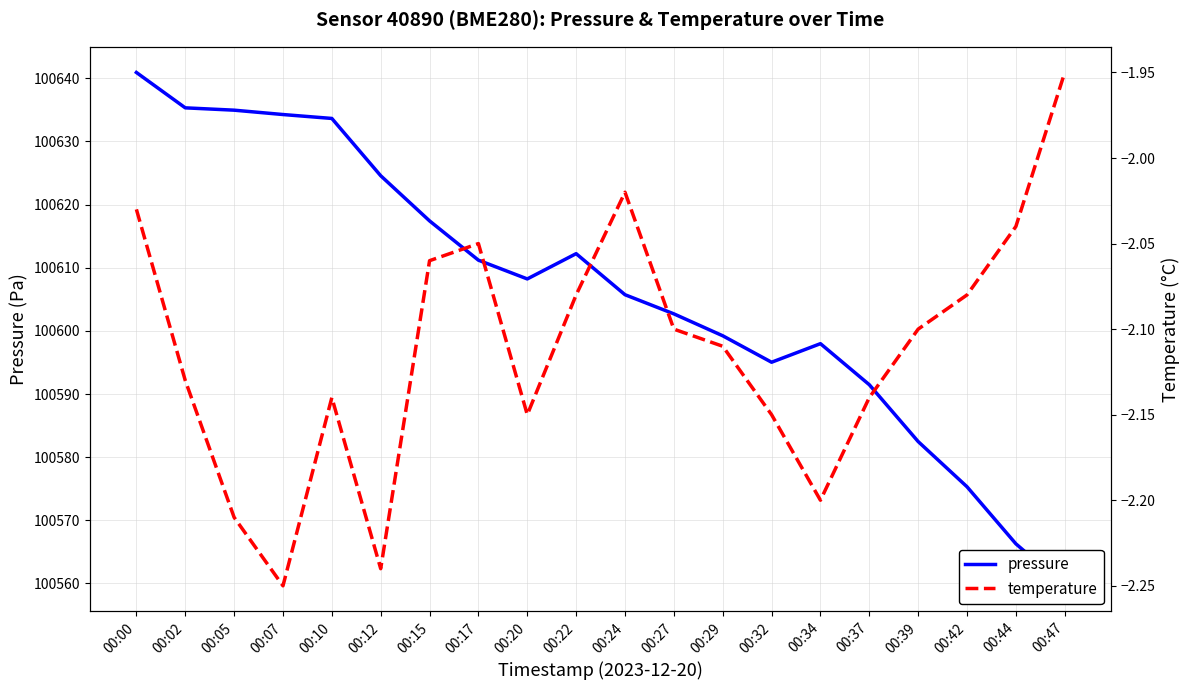

True or false: pressure and temperature intersect in this chart.

False